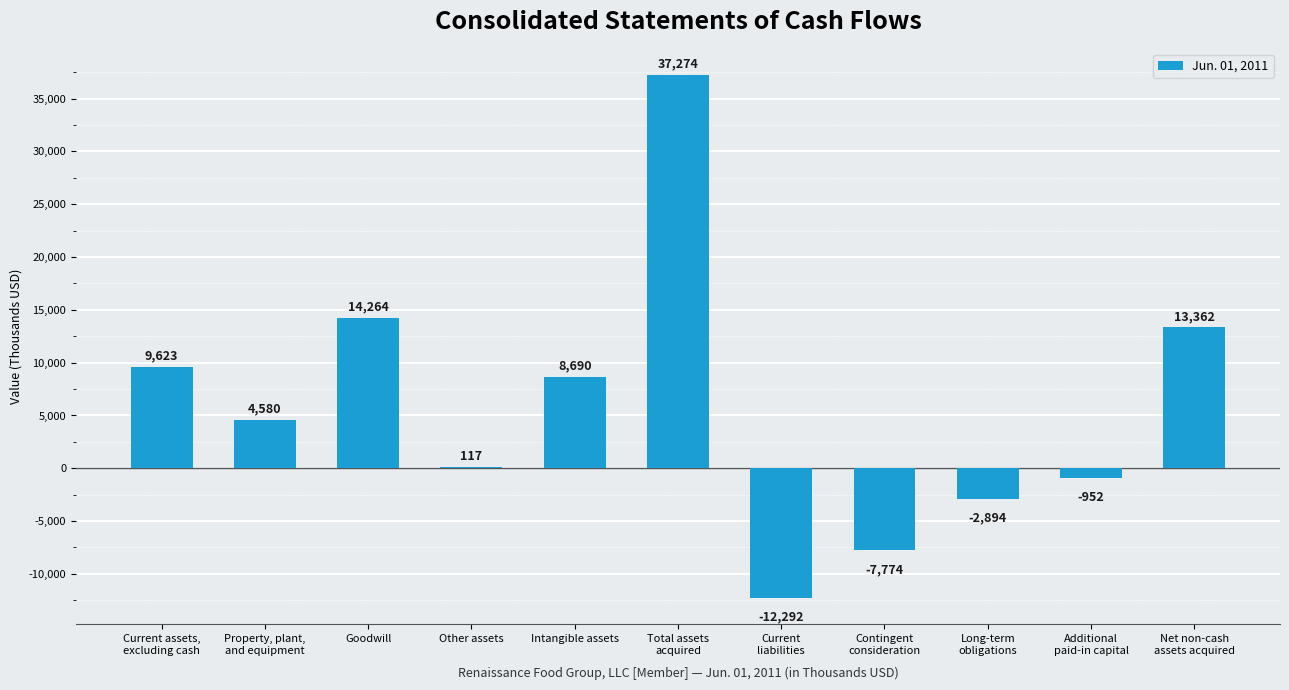

What value does the data have at Goodwill, to the nearest 50?

14250